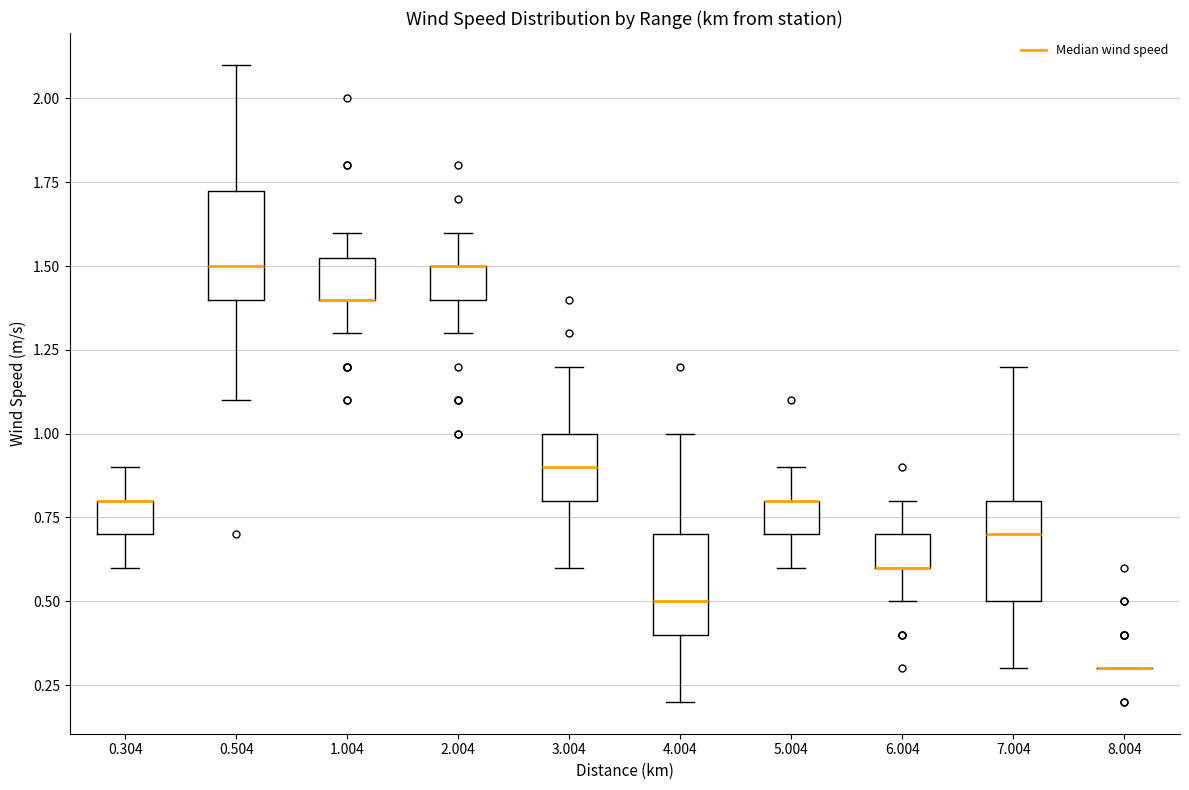

Reading left to right, transcribe this box plot: for each box, give where its median line is, the range the box spans, and where its two whiskers end, as read against the y-axis. The values are not printed on the chart, so give them approximately, as read against the axis.

0.304: median 0.80 (drawn on the box's upper edge), box 0.70 to 0.80, whiskers 0.60 to 0.90
0.504: median 1.50, box 1.40 to 1.75, whiskers 1.10 to 2.10
1.004: median 1.40 (drawn on the box's lower edge), box 1.40 to 1.55, whiskers 1.30 to 1.60
2.004: median 1.50 (drawn on the box's upper edge), box 1.40 to 1.50, whiskers 1.30 to 1.60
3.004: median 0.90, box 0.80 to 1.00, whiskers 0.60 to 1.20
4.004: median 0.50, box 0.40 to 0.70, whiskers 0.20 to 1.00
5.004: median 0.80 (drawn on the box's upper edge), box 0.70 to 0.80, whiskers 0.60 to 0.90
6.004: median 0.60 (drawn on the box's lower edge), box 0.60 to 0.70, whiskers 0.50 to 0.80
7.004: median 0.70, box 0.50 to 0.80, whiskers 0.30 to 1.20
8.004: box collapsed to a line at 0.30, whiskers 0.30 to 0.30